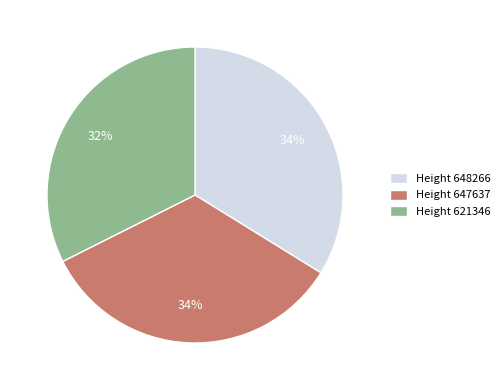

Between Height 621346 and Height 647637, which is larger?

Height 647637